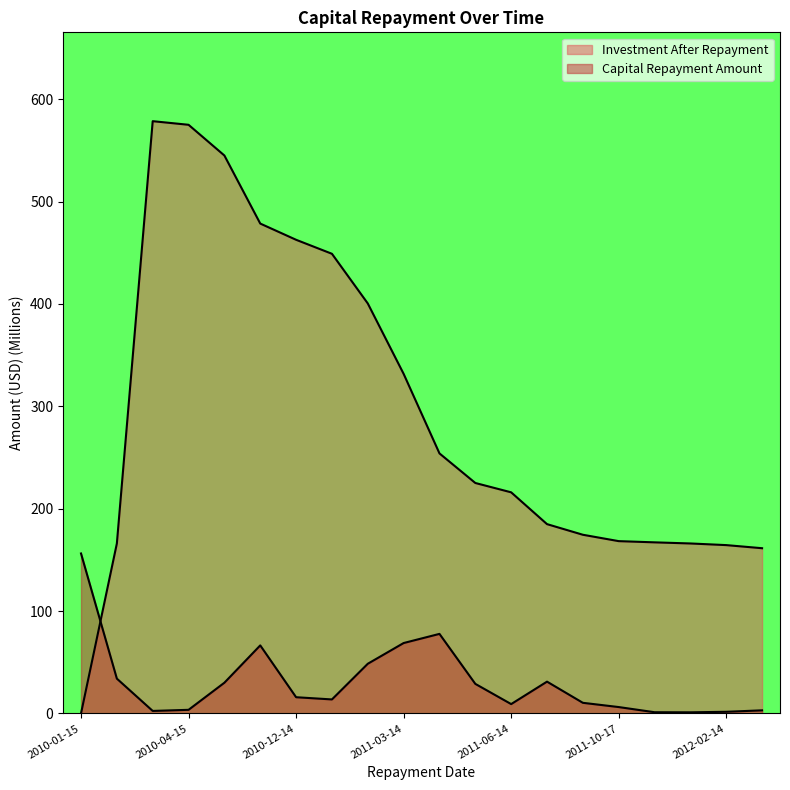

What is the sum of the Capital Repayment Amount values at 2012-01-17 and 2011-07-15?

32.2